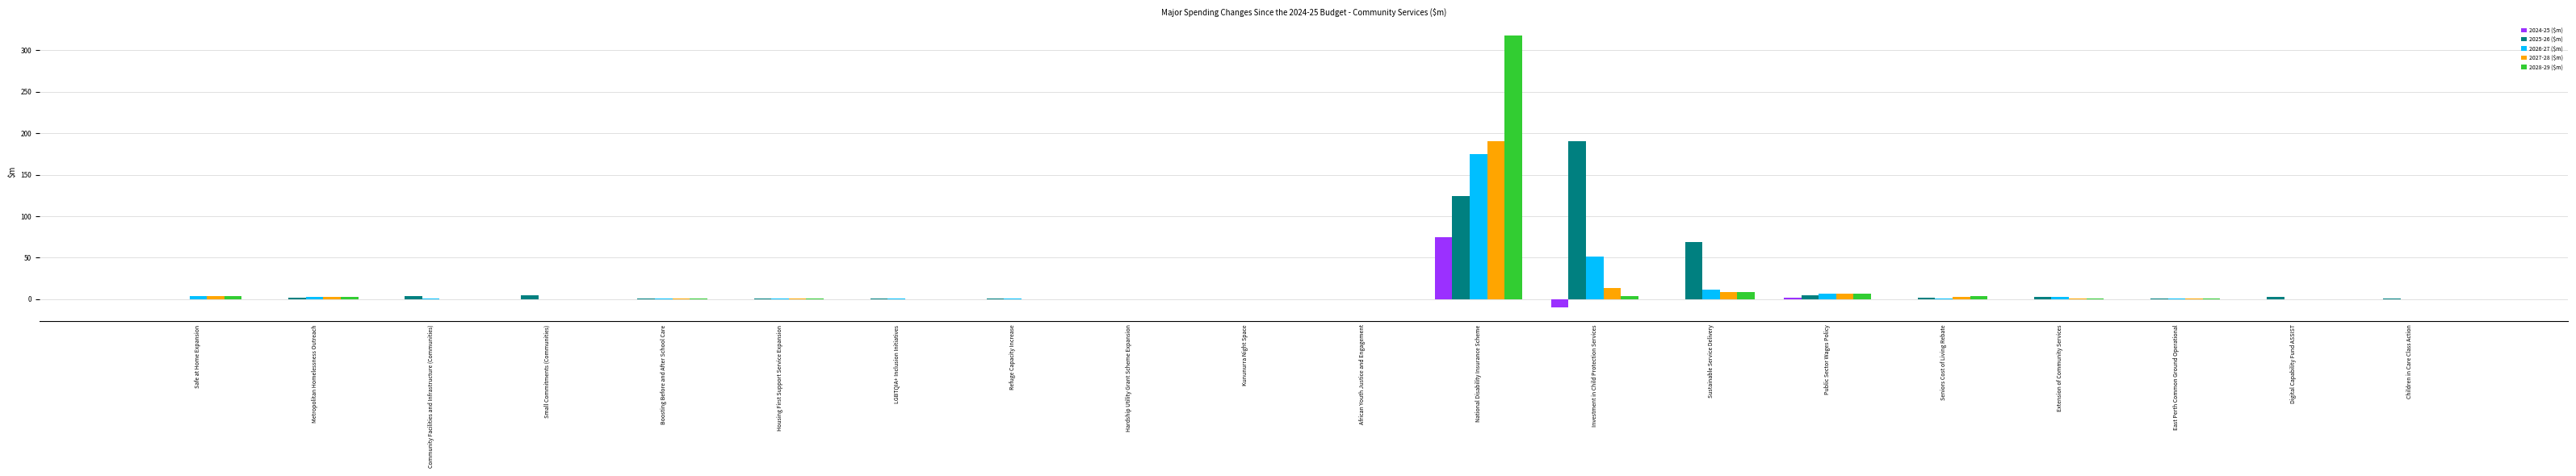

What is the sum of the 2028-29 ($m) values at Hardship Utility Grant Scheme Expansion and African Youth Justice and Engagement?

0.3